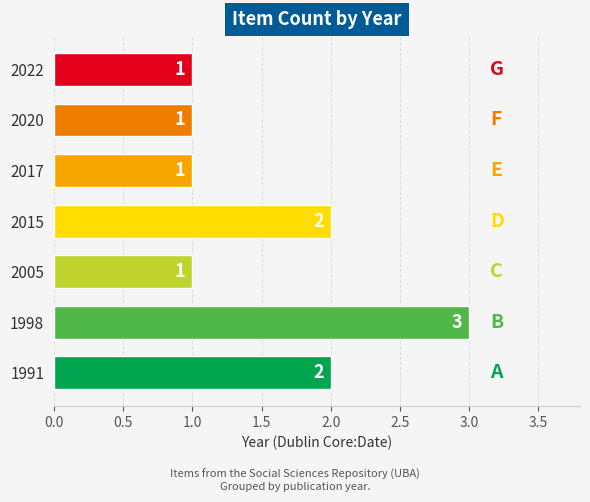

How many categories are shown in the chart?

7